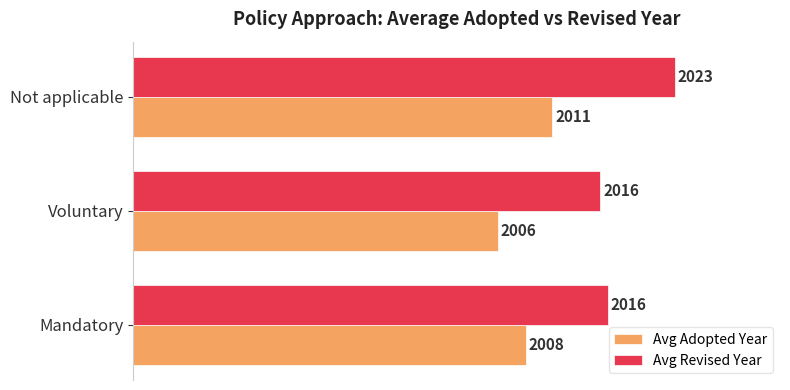

What are all the series names shown in the legend?

Avg Adopted Year, Avg Revised Year